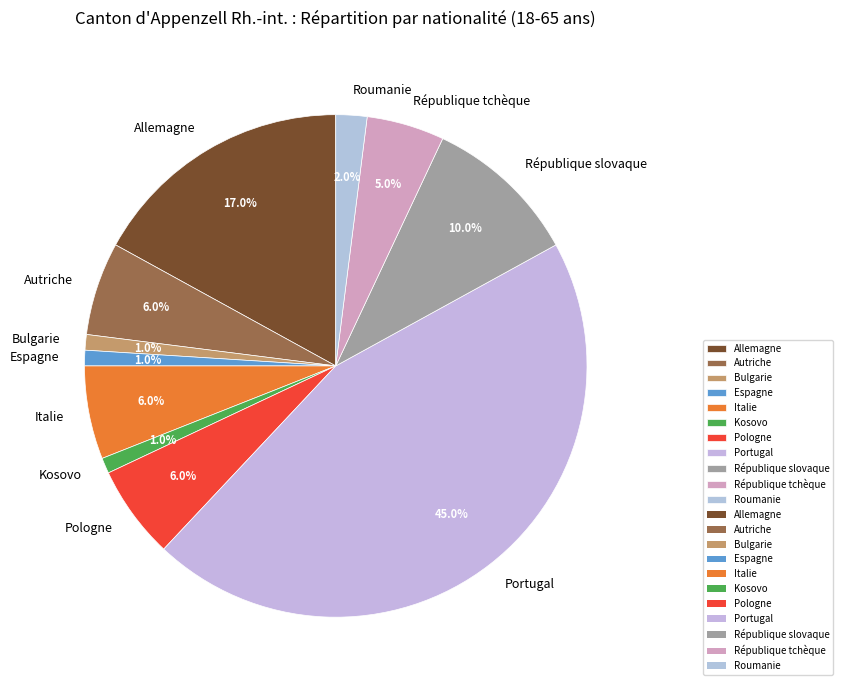

To the nearest percent, what is the combined percentage of Italie and Autriche?

12%